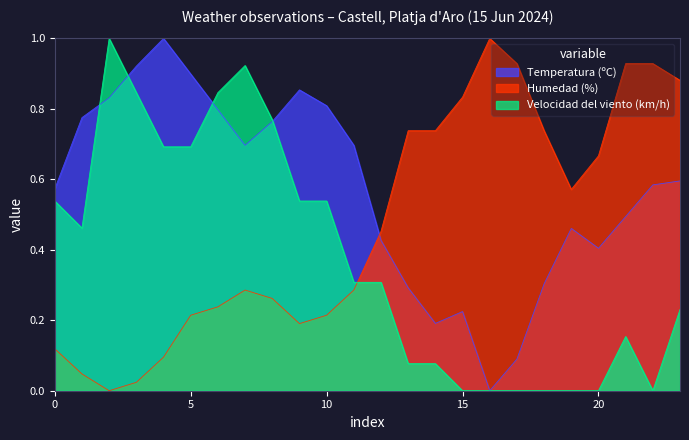

Which series has the largest total across all categories?

Temperatura (ºC)